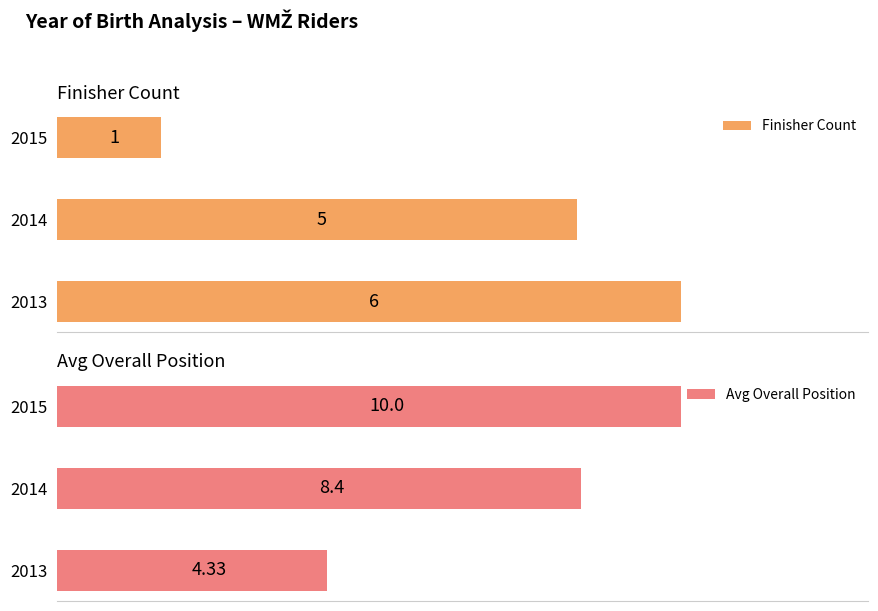

Where is Finisher Count nearest to the value 3?

2014